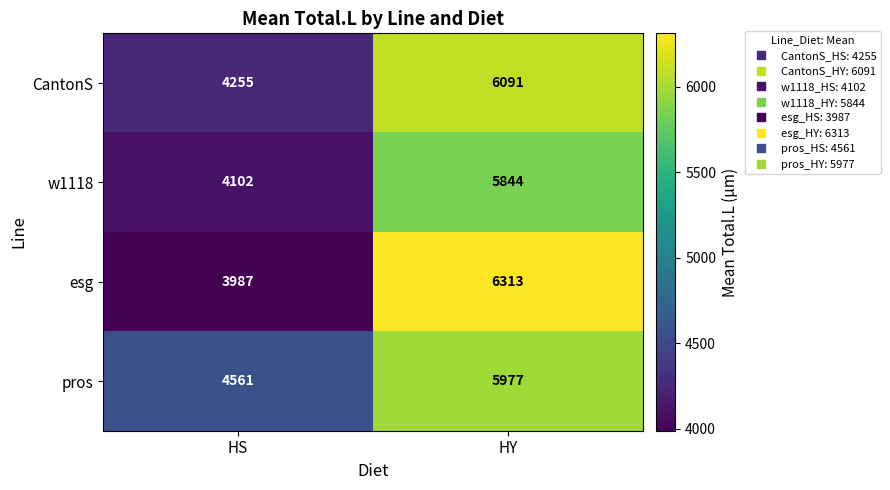

The esg series shows 6313 at HY. True or false?

True